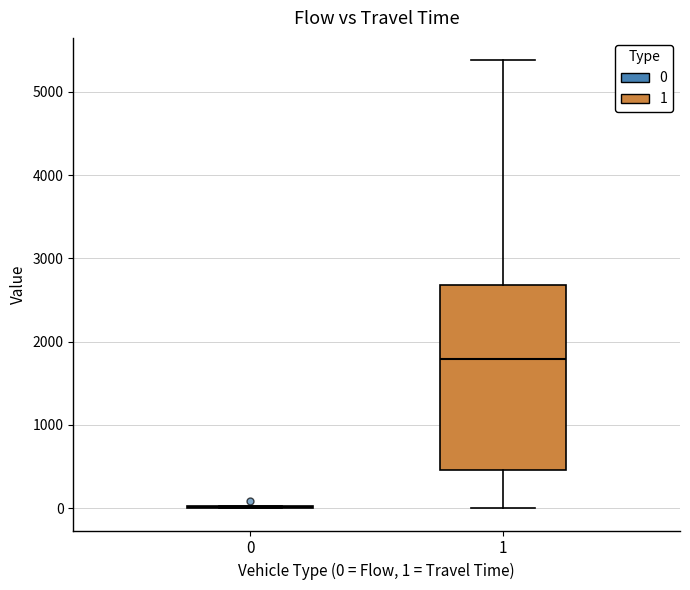

Reading left to right, read every box against the y-axis: the position of its median line, the range the box covers, and the ends of its whiskers. The values are not printed on the chart, so give them approximately, as read against the axis.

0: box collapsed to a line at 0, whiskers 0 to 0
1: median 1800, box 500 to 2700, whiskers 0 to 5400